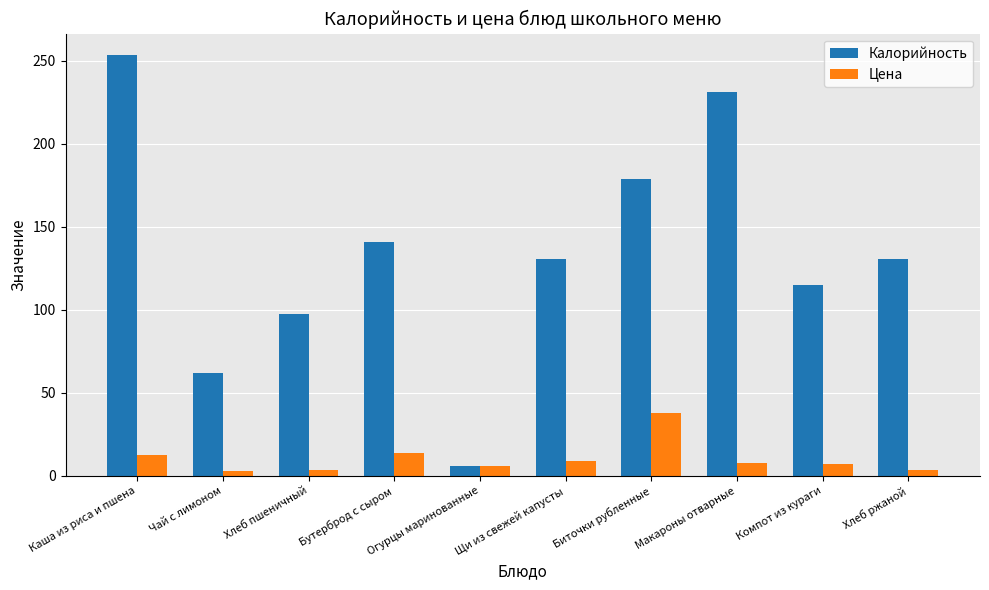

How many bars are there in each group?

2